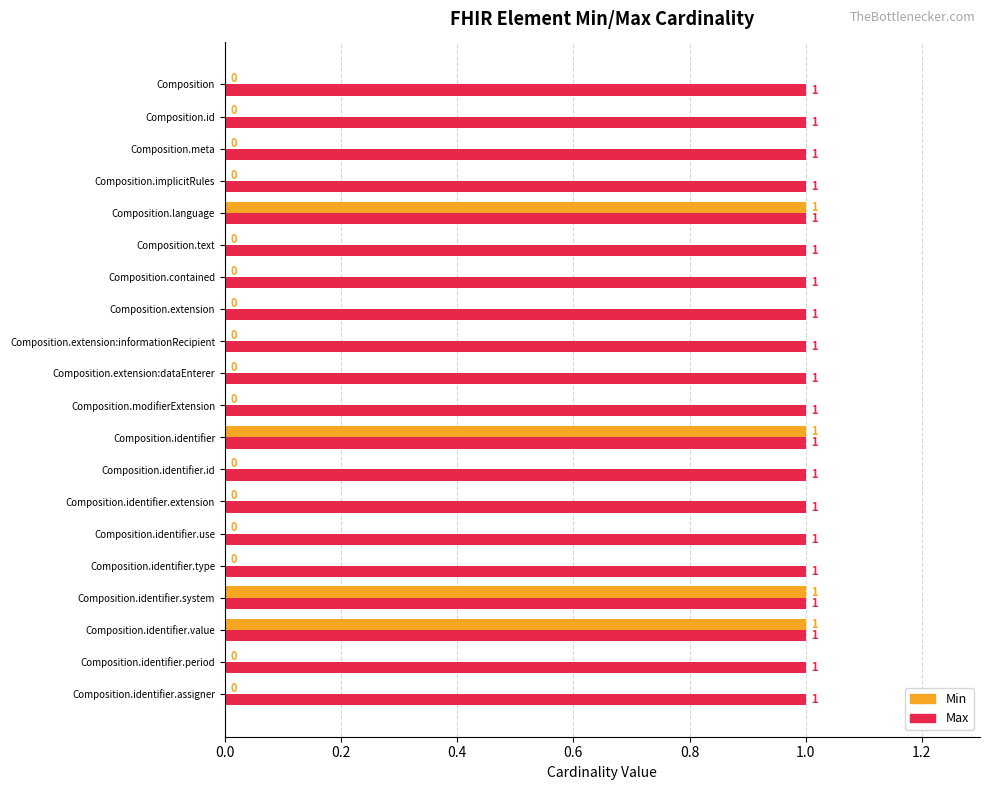

Which series has the largest total across all categories?

Max